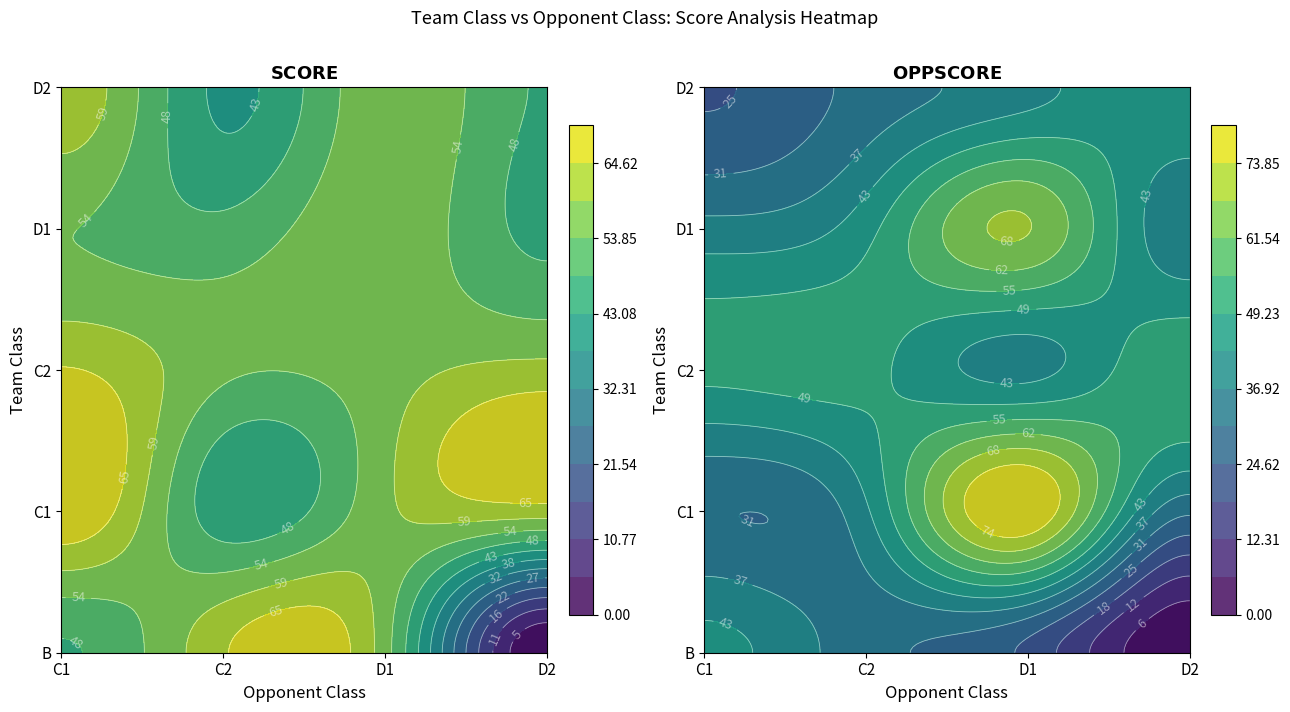

Which series has the largest total across all categories?

C2